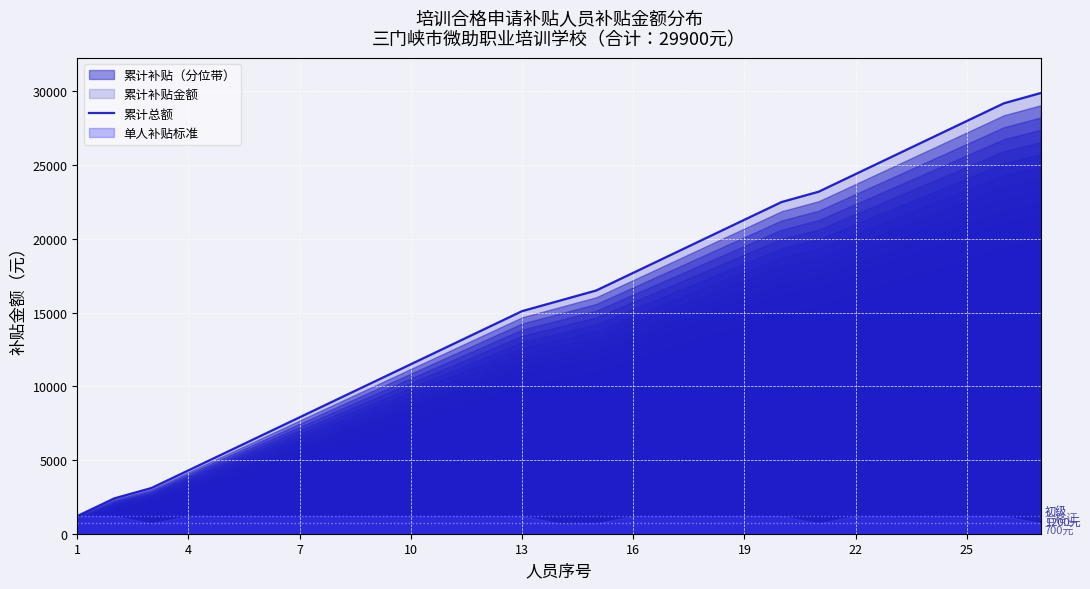

The value of 累计总额 at 4 is 2796. True or false?

False